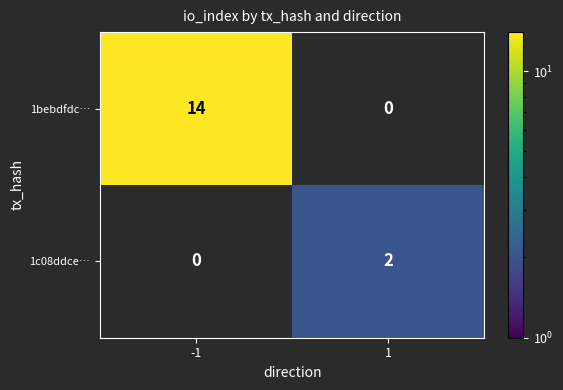

What is the difference between the 1bebdfdc… values at 1 and -1?

14